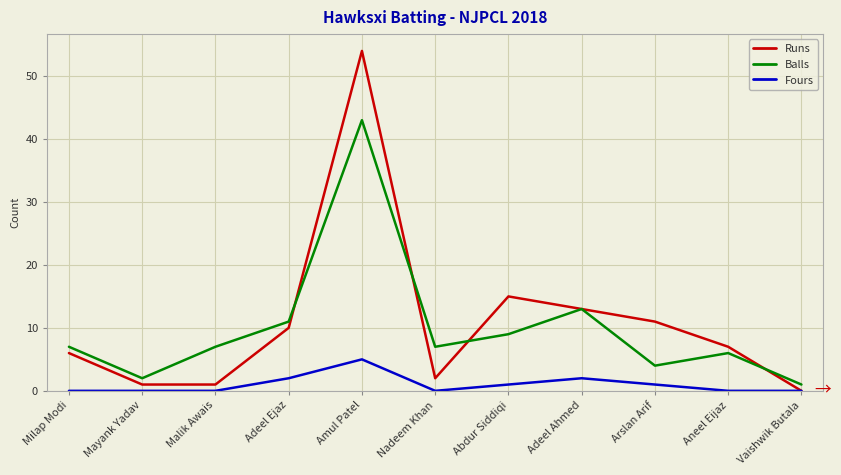

True or false: Runs has more than 1 interior local peaks.

True